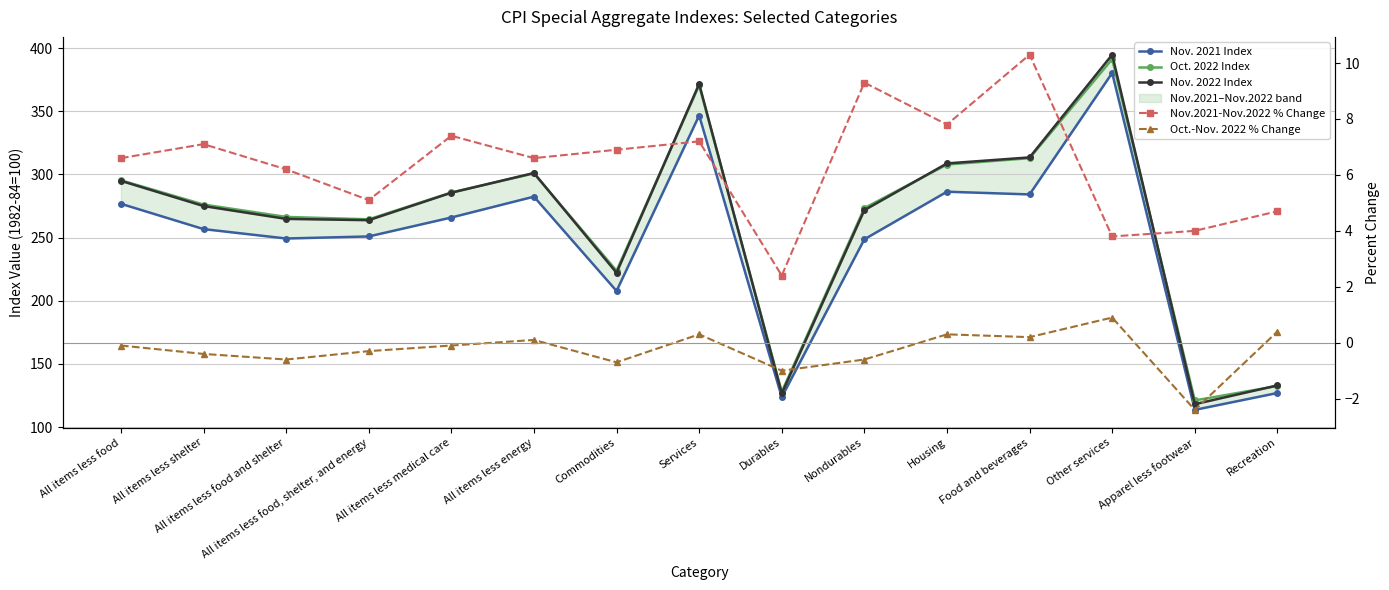

Reading right to left, what are all the values shown in this chart?

Nov. 2021 Index: 127.0	113.6	380.3	284.2	286.3	248.7	123.7	346.6	207.7	282.4	265.9	250.9	249.3	256.7	276.7
Oct. 2022 Index: 132.5	121.1	391.3	312.9	307.8	273.3	127.9	370.5	223.7	300.8	285.7	264.4	266.4	276.2	295.3
Nov. 2022 Index: 133.0	118.1	394.8	313.5	308.7	271.7	126.6	371.7	222.1	301.1	285.5	263.8	264.8	275.0	294.9
Nov.2021-Nov.2022 % Change: 4.7	4.0	3.8	10.3	7.8	9.3	2.4	7.2	6.9	6.6	7.4	5.1	6.2	7.1	6.6
Oct.-Nov. 2022 % Change: 0.4	-2.4	0.9	0.2	0.3	-0.6	-1.0	0.3	-0.7	0.1	-0.1	-0.3	-0.6	-0.4	-0.1